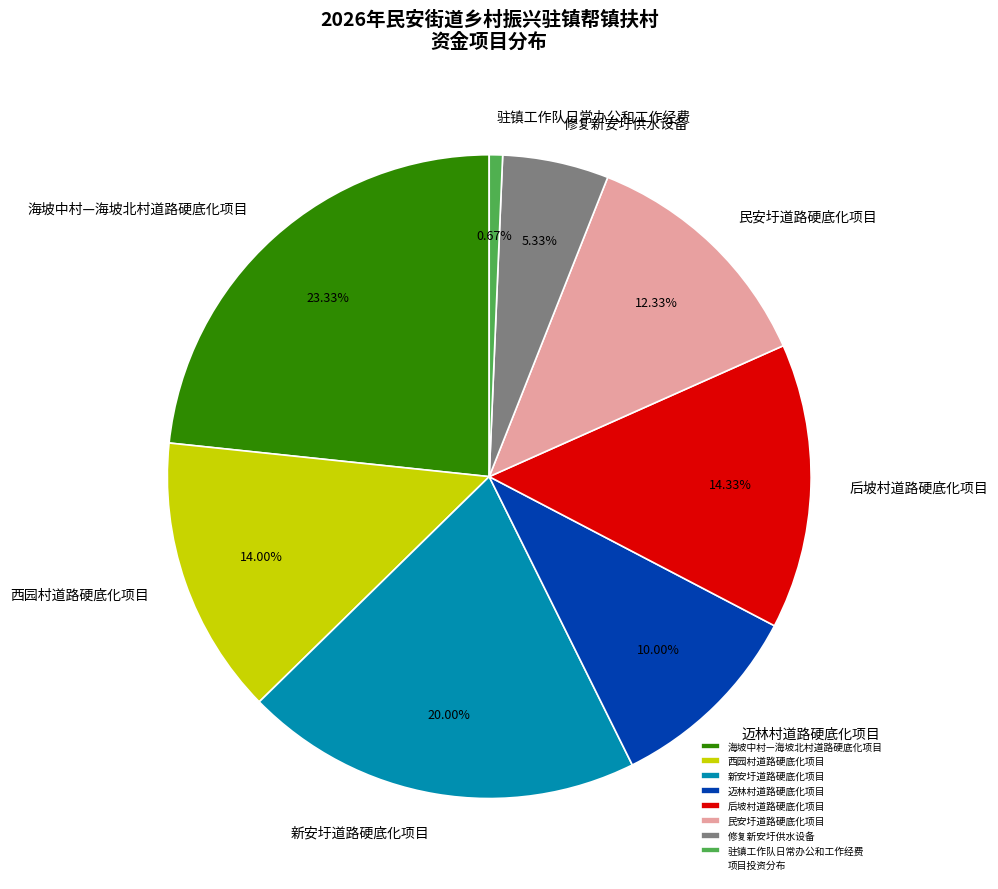

What percentage is the 民安圩道路硬底化项目 slice, to the nearest percent?

12%